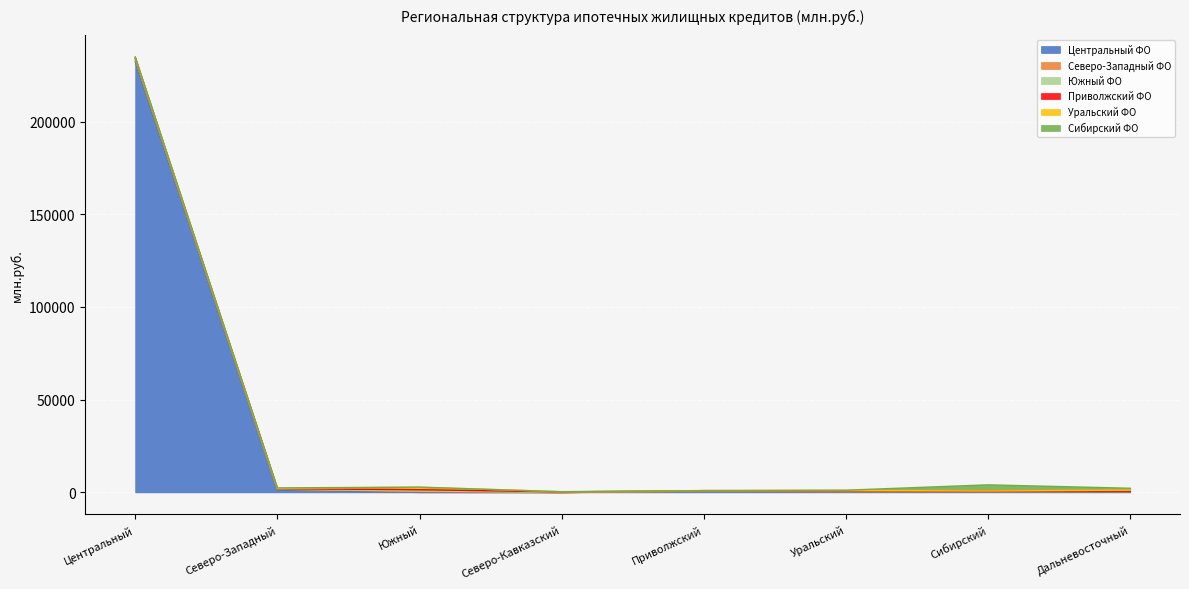

At which category is the sum across all series the highest?

Центральный